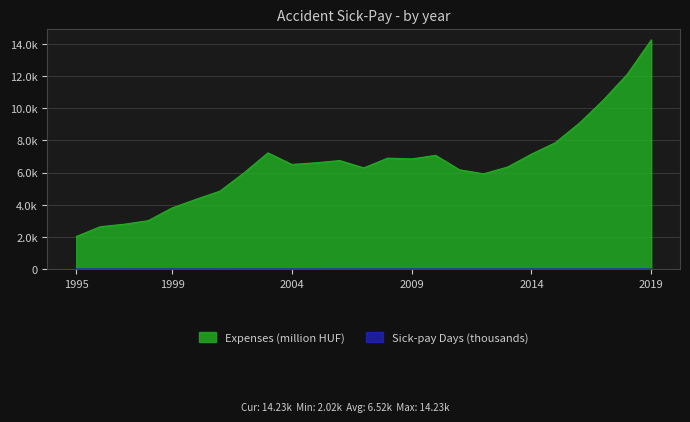

Reading left to right, extract all data points from this chart.

Expenses (million HUF): 2022.1	2632.4	2787.5	3005.8	3798.7	4335.3	4844.3	5975.0	7219.9	6501.2	6604.9	6741.8	6289.3	6892.2	6846.2	7064.4	6167.4	5920.1	6338.7	7141.1	7858.3	9067.1	10498.3	12105.7	14233.9
Sick-pay Days (thousands): 7.0	7.6	6.9	6.4	6.9	6.7	6.1	6.5	6.9	5.9	5.6	5.3	4.7	4.8	4.4	4.5	3.9	3.5	3.6	3.8	4.0	4.4	4.7	4.8	4.9